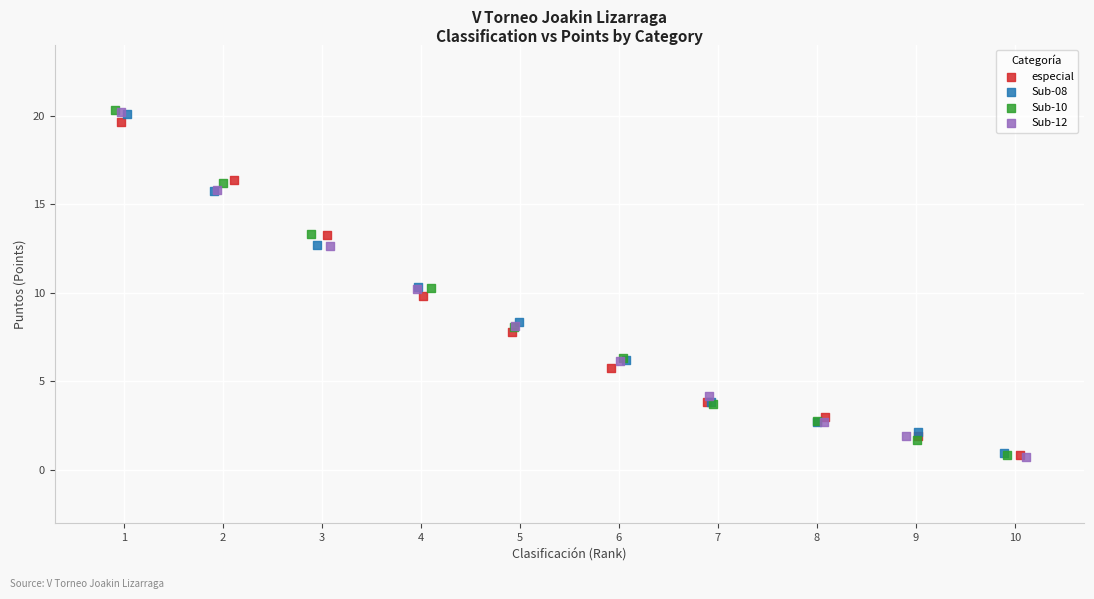

What are all the series names shown in the legend?

especial, Sub-08, Sub-10, Sub-12